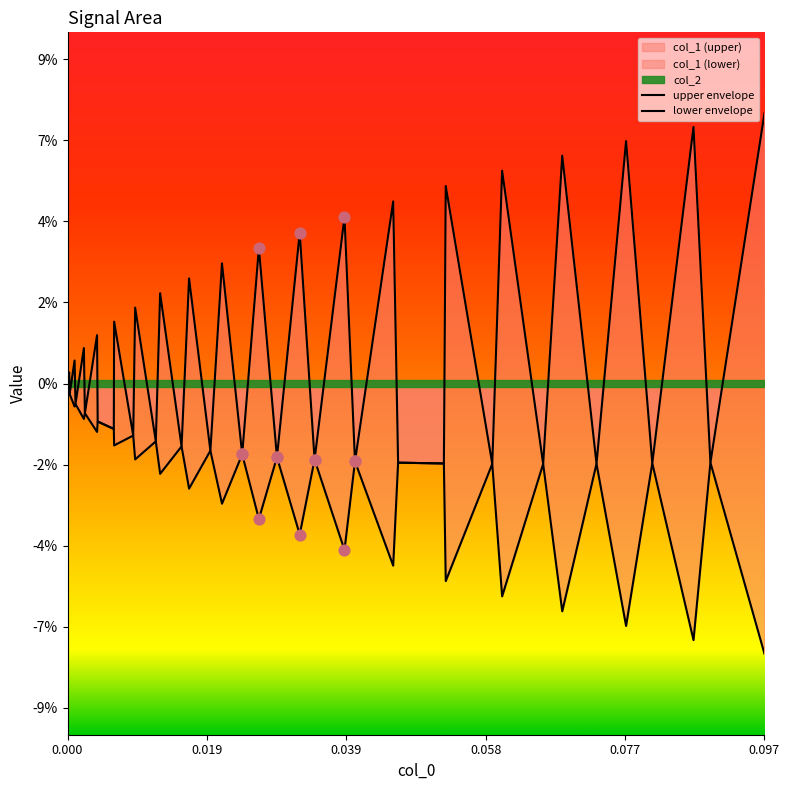

At how many categories does at least one series exceed 0?

19